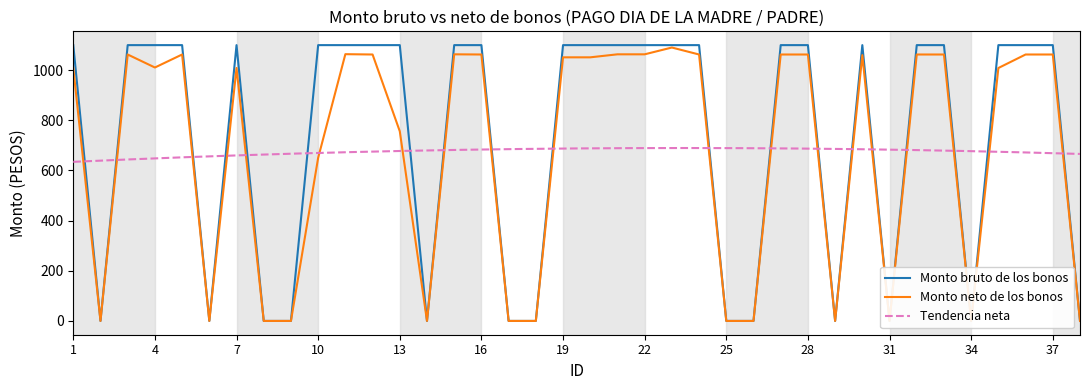

In Monto neto de los bonos, how many points are higher than both neighbors (excluding endpoints)?

7